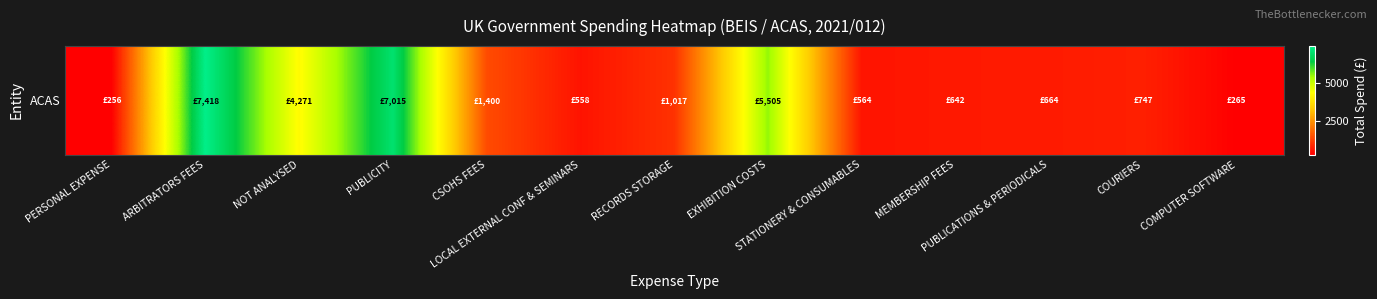

Rank the categories by value from highest to lowest.

ARBITRATORS FEES, PUBLICITY, EXHIBITION COSTS, NOT ANALYSED, CSOHS FEES, RECORDS STORAGE, COURIERS, PUBLICATIONS & PERIODICALS, MEMBERSHIP FEES, STATIONERY & CONSUMABLES, LOCAL EXTERNAL CONF & SEMINARS, COMPUTER SOFTWARE, PERSONAL EXPENSE